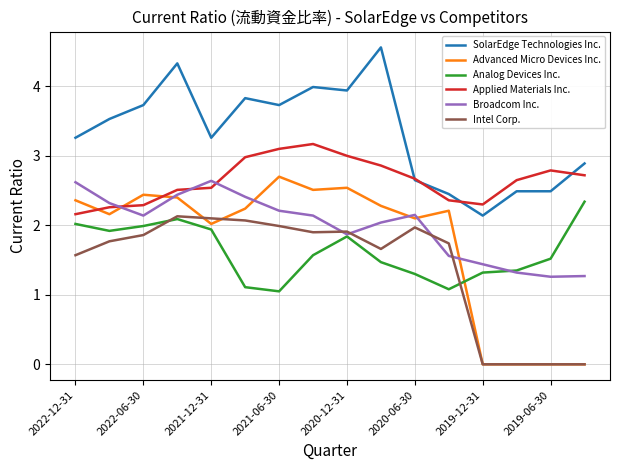

True or false: Applied Materials Inc. and Intel Corp. intersect in this chart.

False